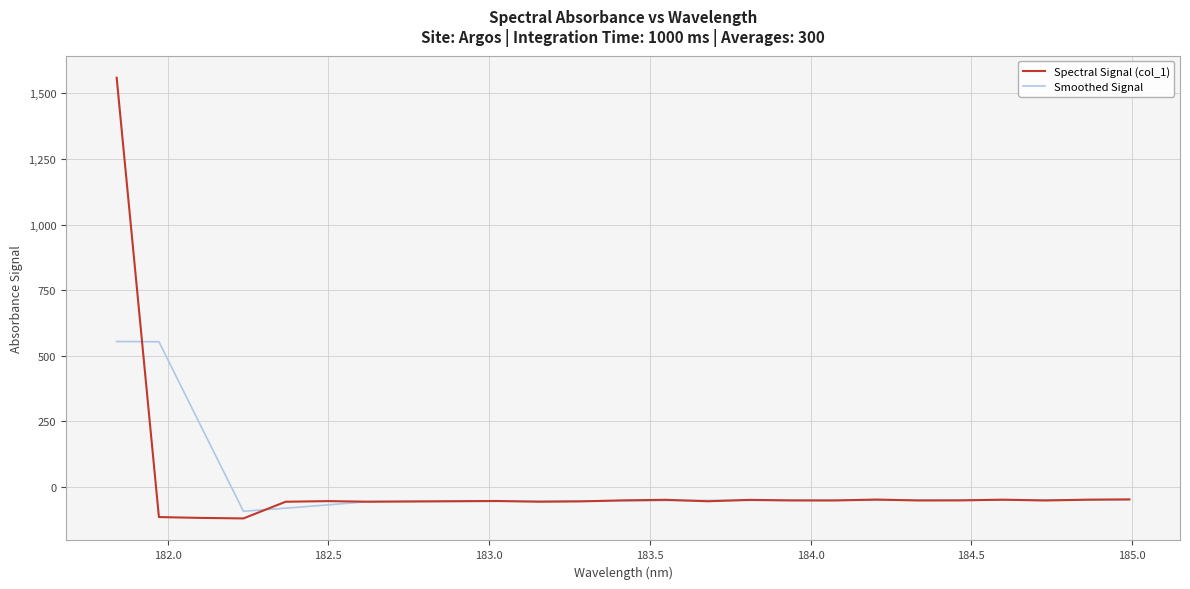

Which series has the largest range (max minus min)?

Spectral Signal (col_1)